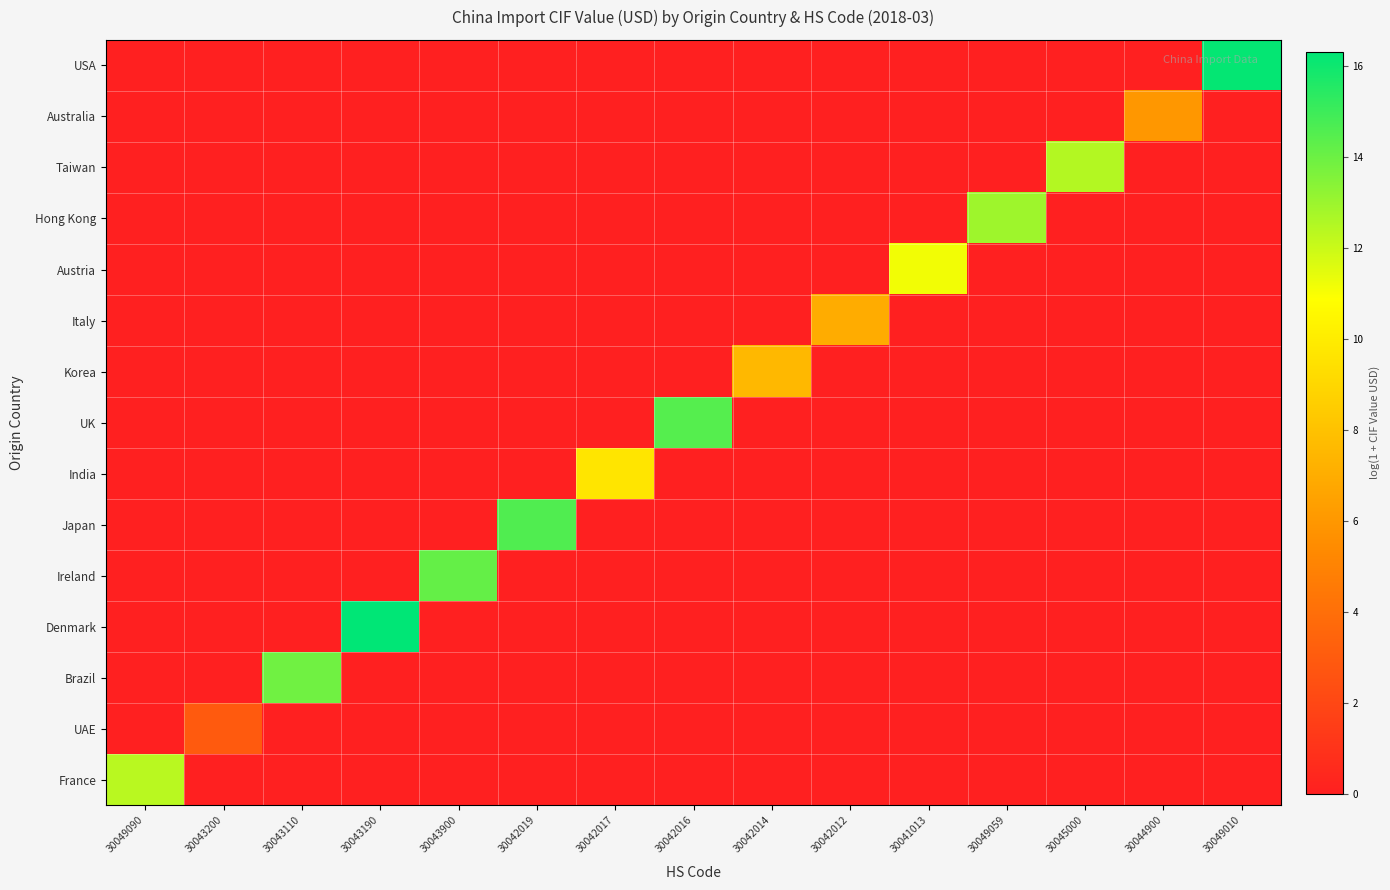

What is the difference between the highest and lowest values at 30042017?

9.7